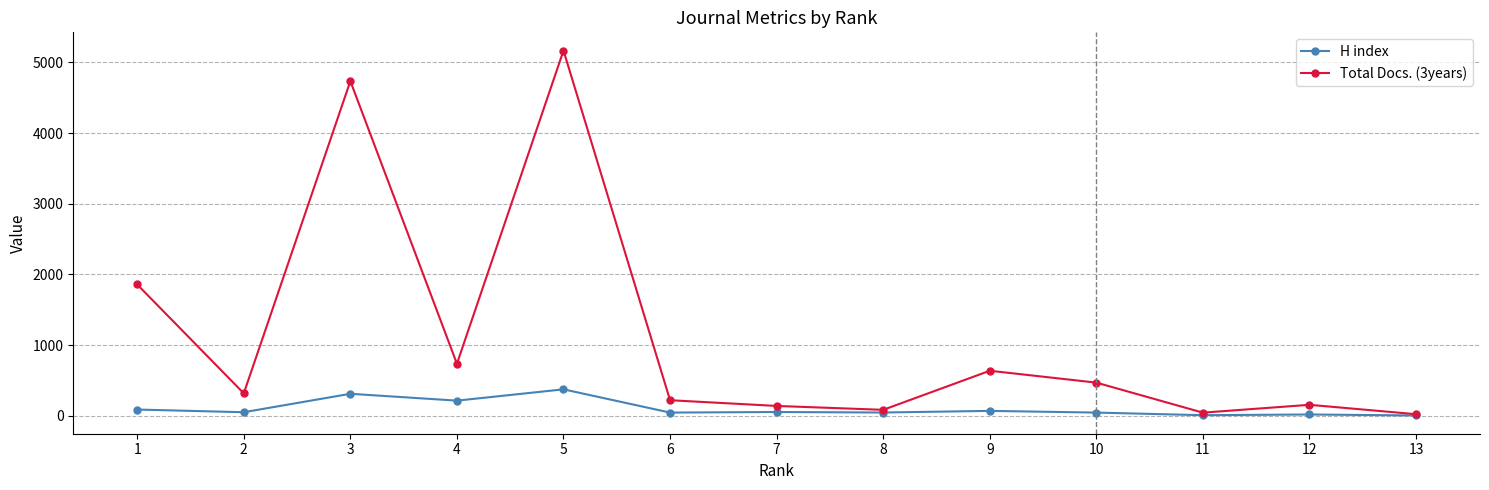

How many data points does each series have?

13